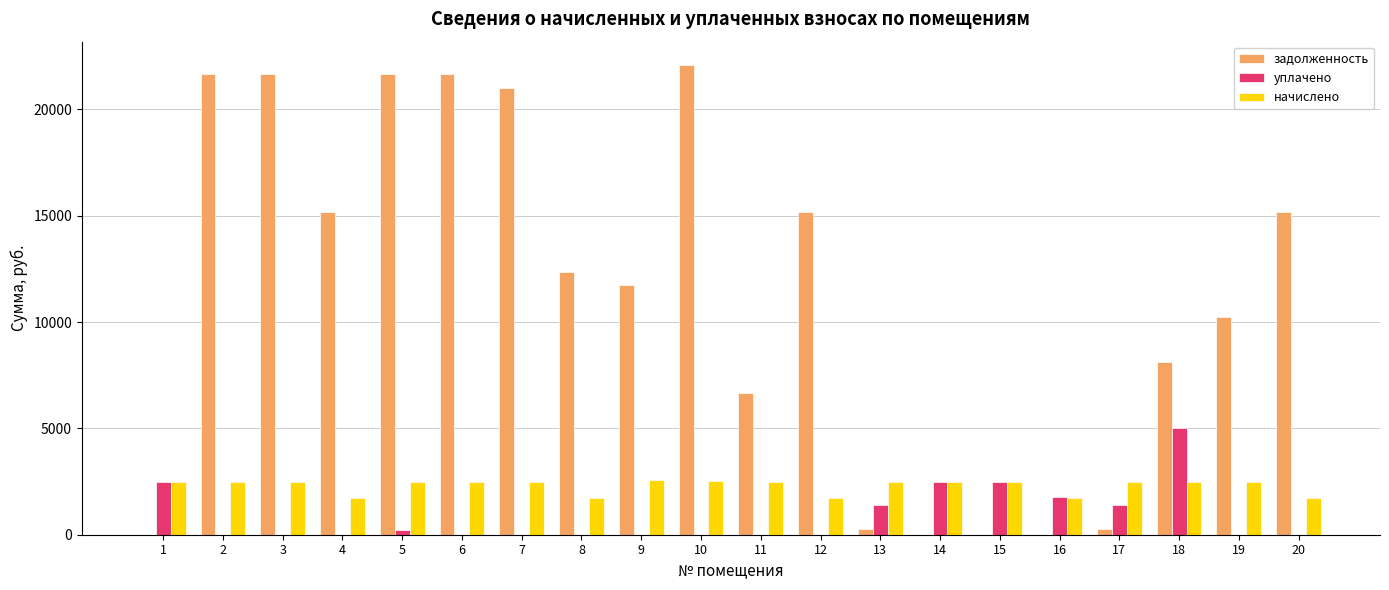

Which series changed the most between 2 and 15?

задолженность